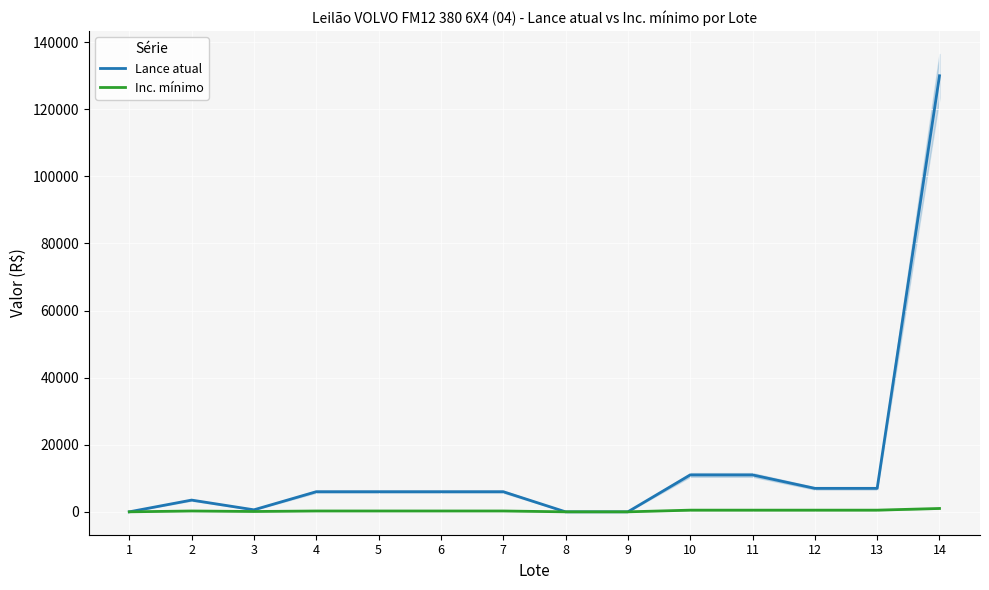

True or false: Lance atual and Inc. mínimo intersect in this chart.

False